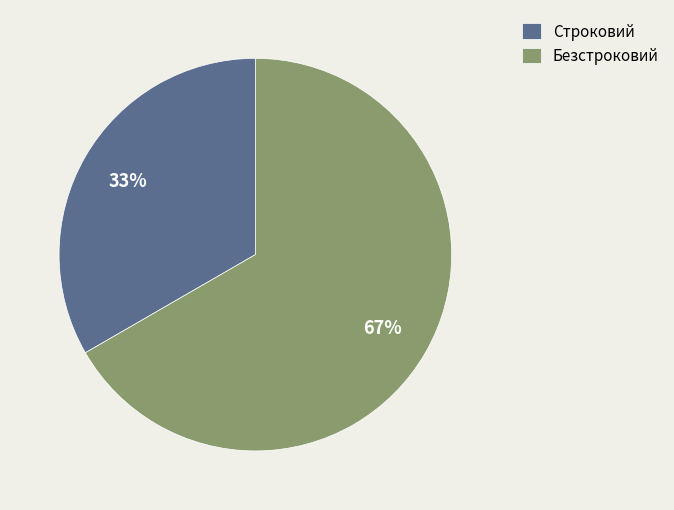

The Безстроковий slice represents 67% of the pie. True or false?

True